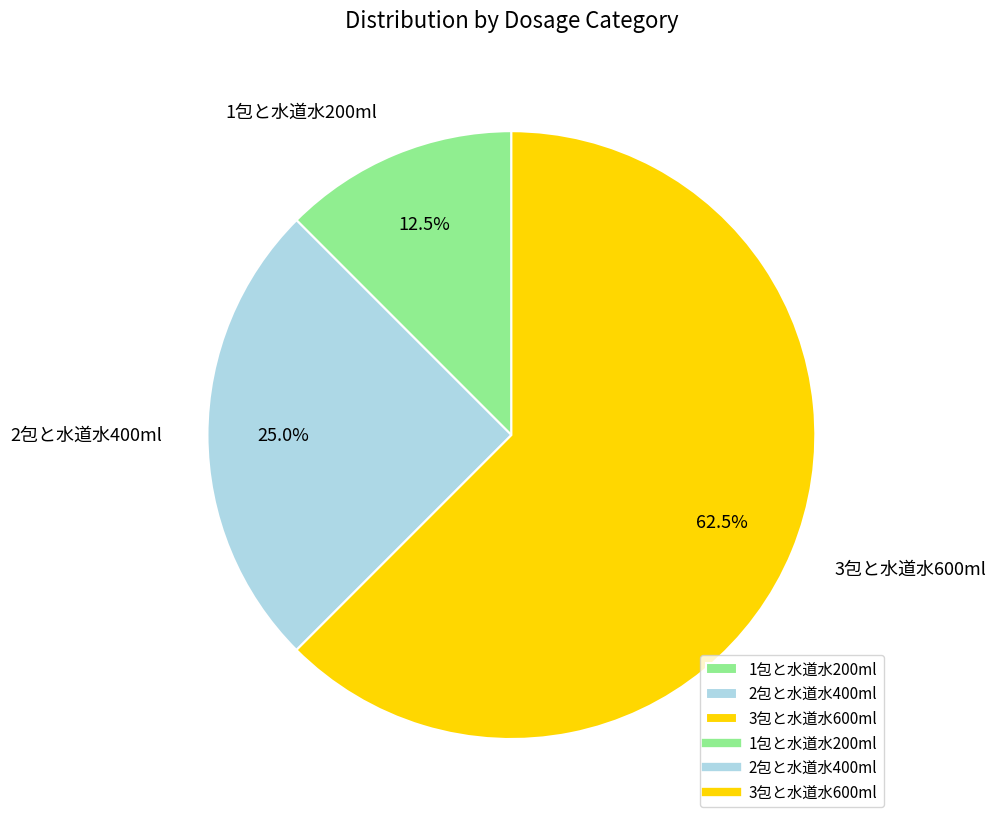

The 1包と水道水200ml slice represents 19% of the pie. True or false?

False